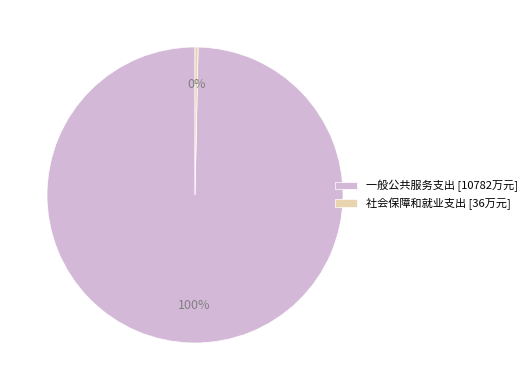

Combined, do 社会保障和就业支出 [36万元] and 一般公共服务支出 [10782万元] account for over 50%?

Yes